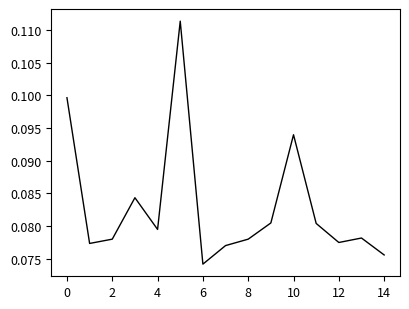

What is the value of the 11th point from the left?

0.1